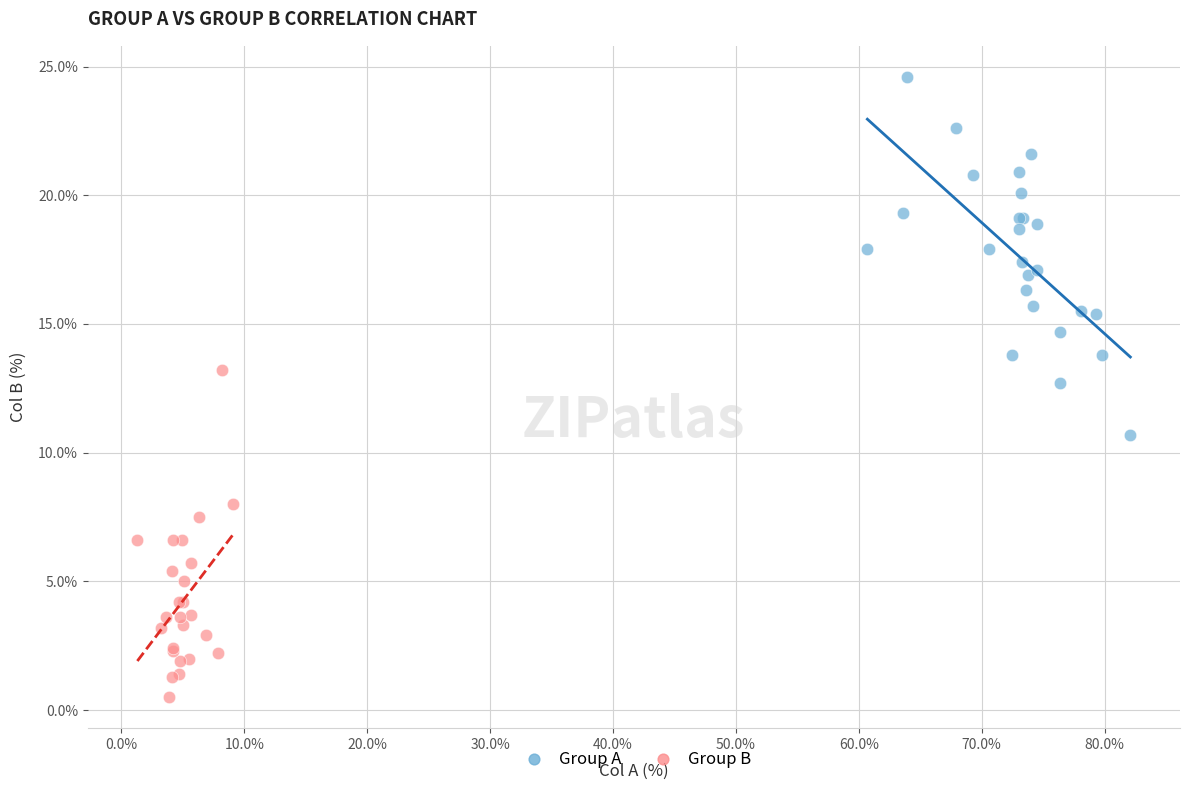

Which series contains the highest Y value?

Group A